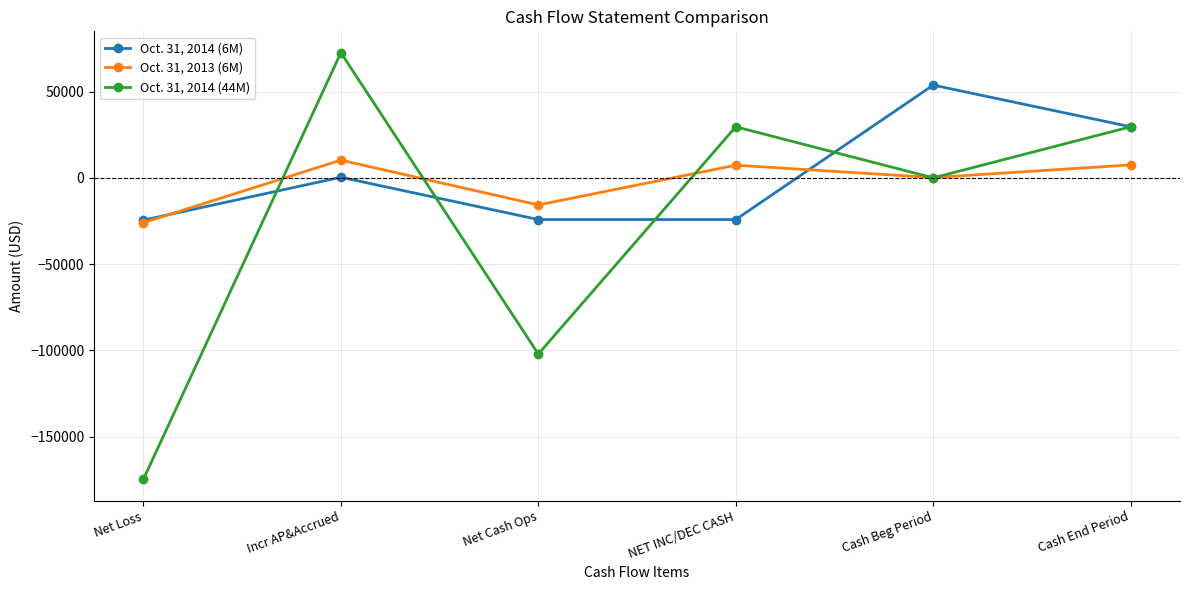

Where is the first local maximum for Oct. 31, 2013 (6M)?

Incr AP&Accrued